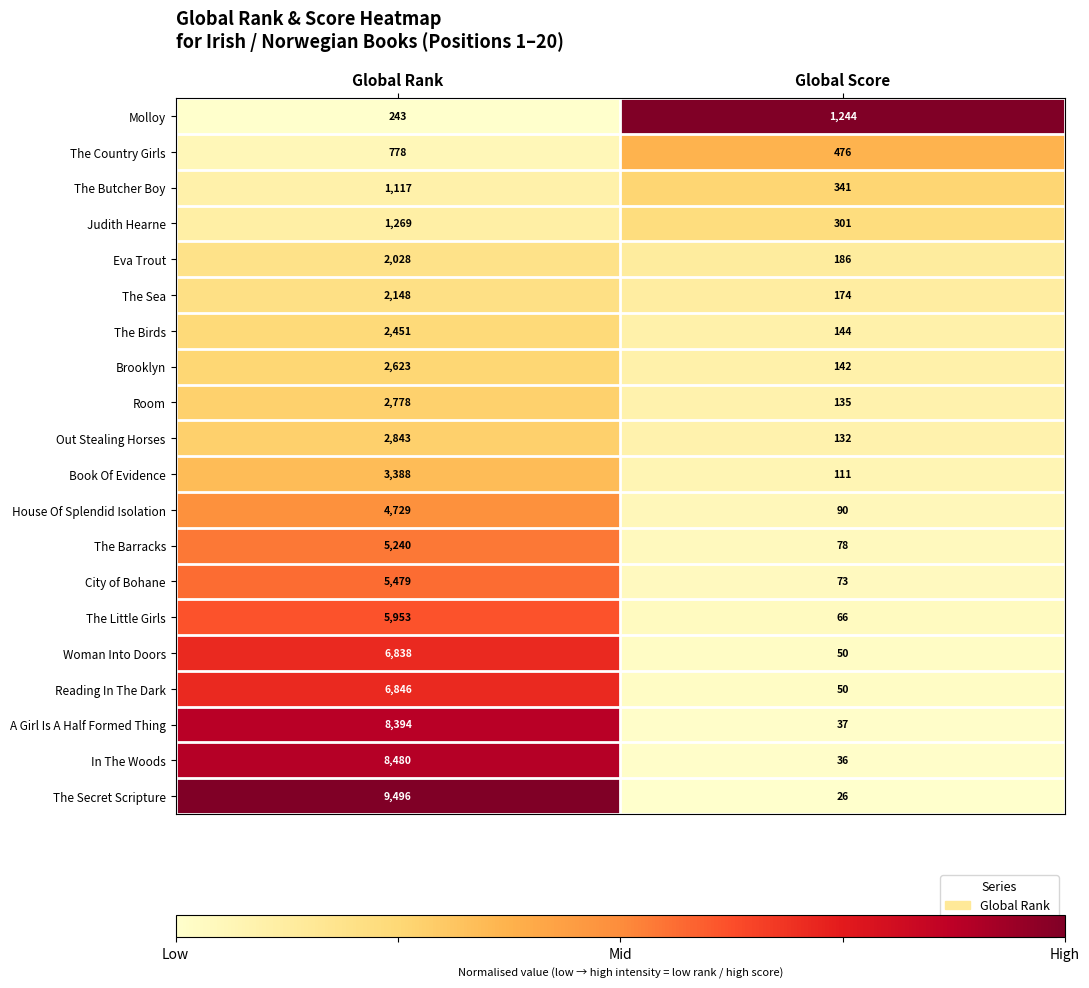

Read the Judith Hearne value at Global Rank.

1269